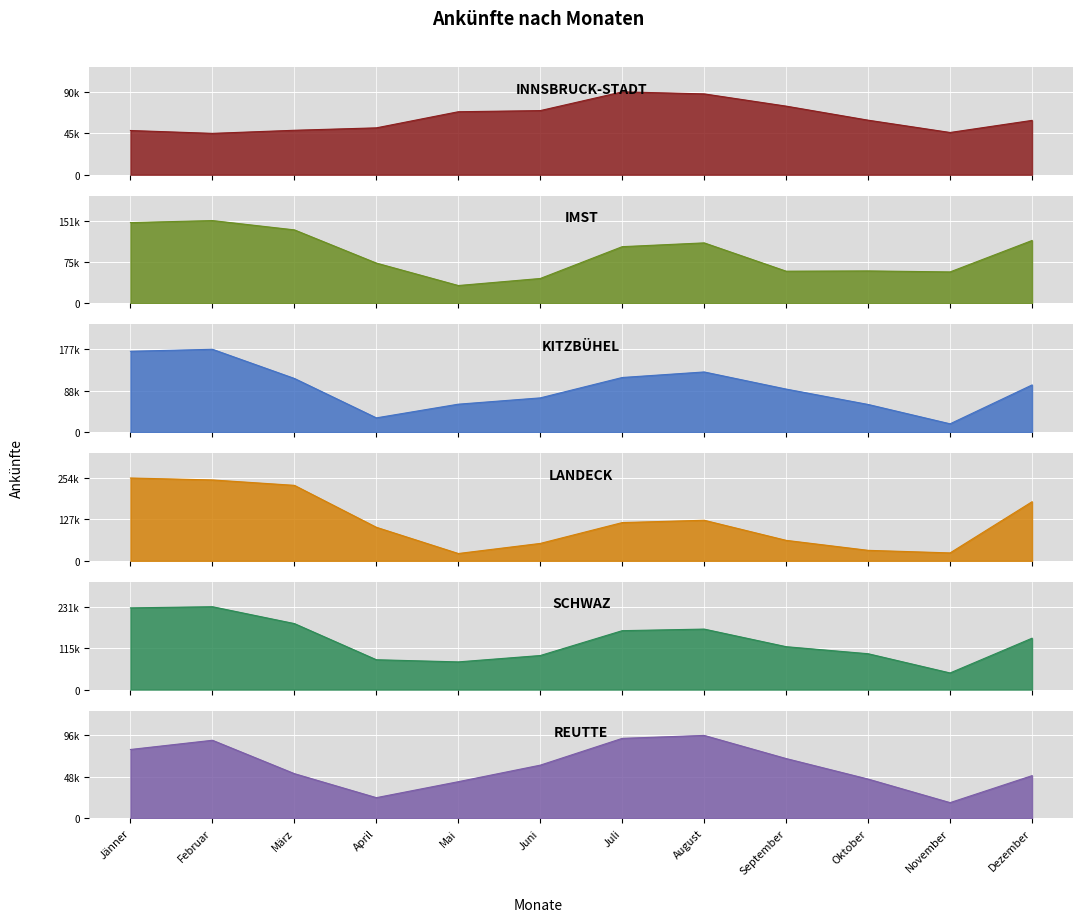

How many lines are shown in the chart?

6